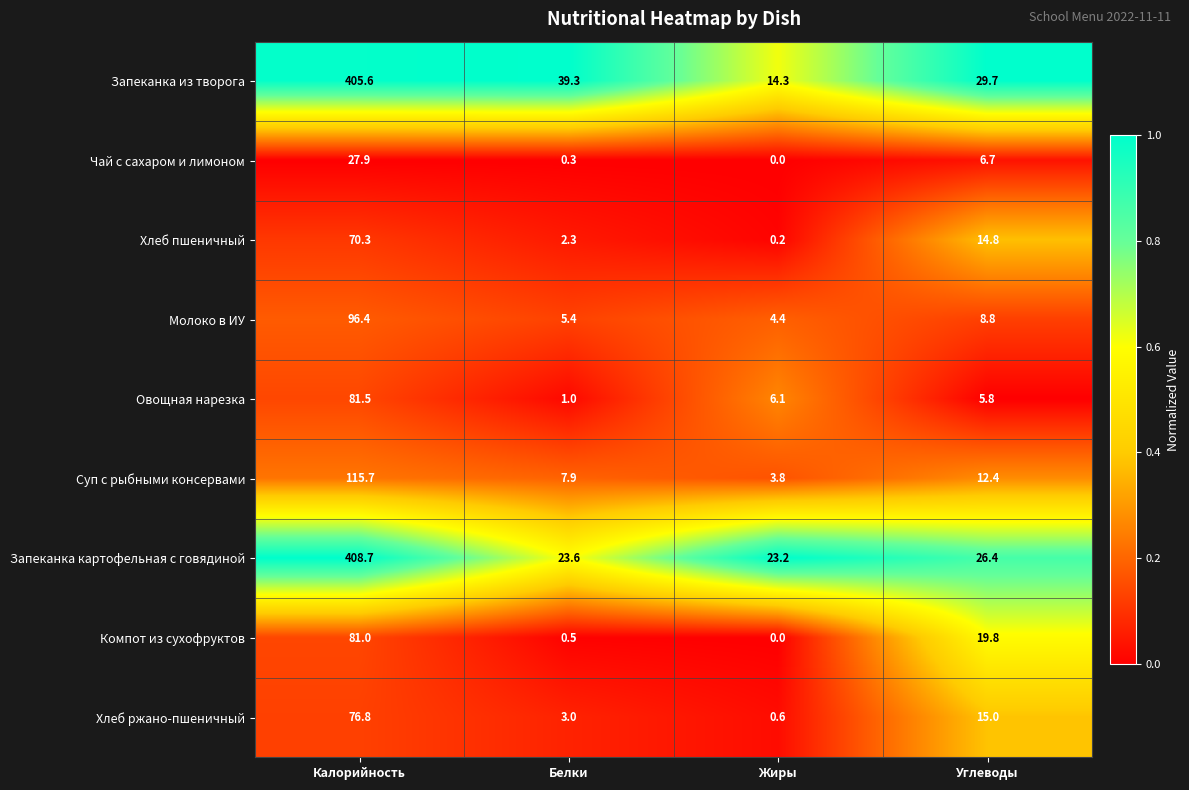

What is the difference between the maximum and minimum values in the Овощная нарезка series?

80.5